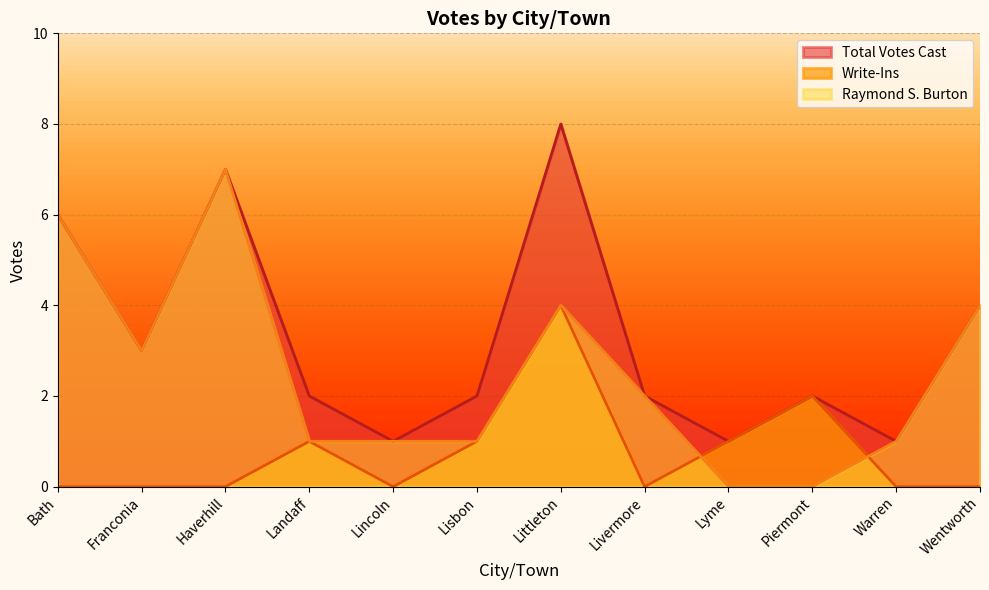

Reading left to right, list all the values displayed in this chart.

Total Votes Cast: Bath=6	Franconia=3	Haverhill=7	Landaff=2	Lincoln=1	Lisbon=2	Littleton=8	Livermore=2	Lyme=1	Piermont=2	Warren=1	Wentworth=4
Write-Ins: Bath=0	Franconia=0	Haverhill=0	Landaff=1	Lincoln=0	Lisbon=1	Littleton=4	Livermore=0	Lyme=1	Piermont=2	Warren=0	Wentworth=0
Raymond S. Burton: Bath=6	Franconia=3	Haverhill=7	Landaff=1	Lincoln=1	Lisbon=1	Littleton=4	Livermore=2	Lyme=0	Piermont=0	Warren=1	Wentworth=4